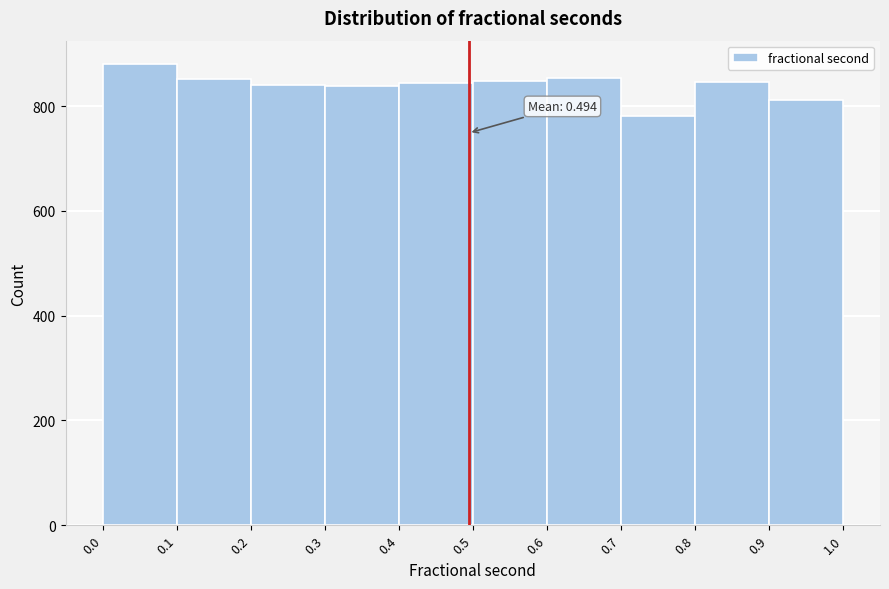

Over which range of the x-axis is the bar tallest?

0.0 to 0.1